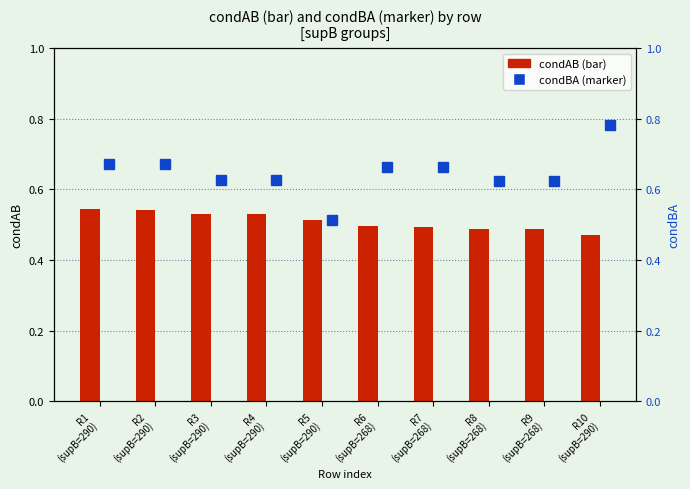

Count the number of data series in this chart.

2